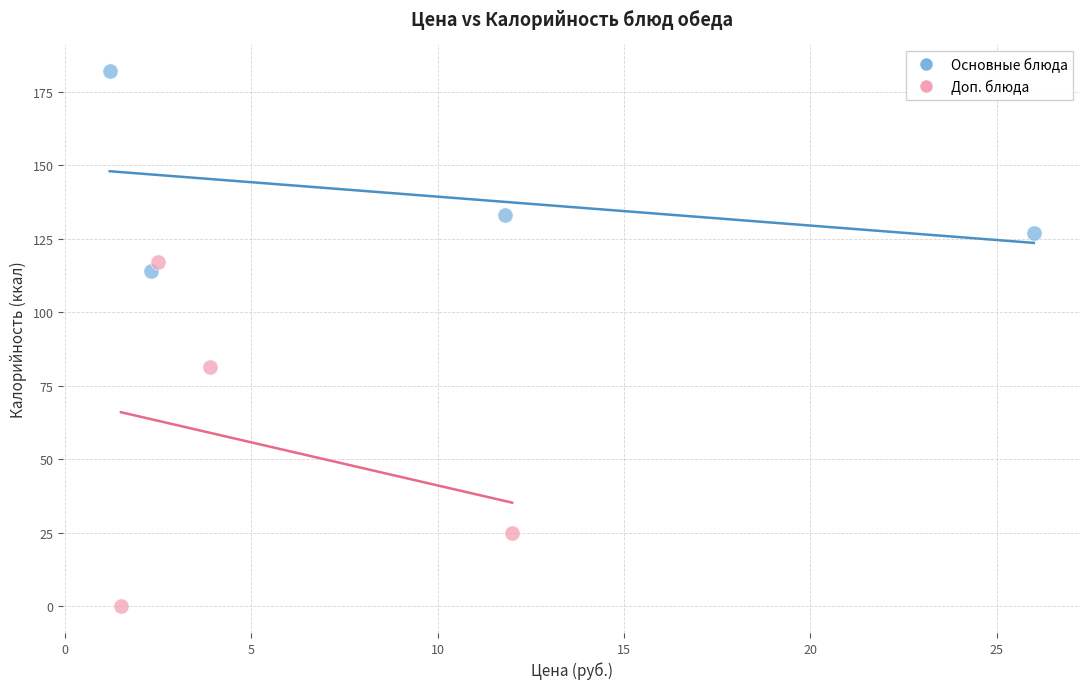

Which series reaches the maximum Y coordinate?

Основные блюда